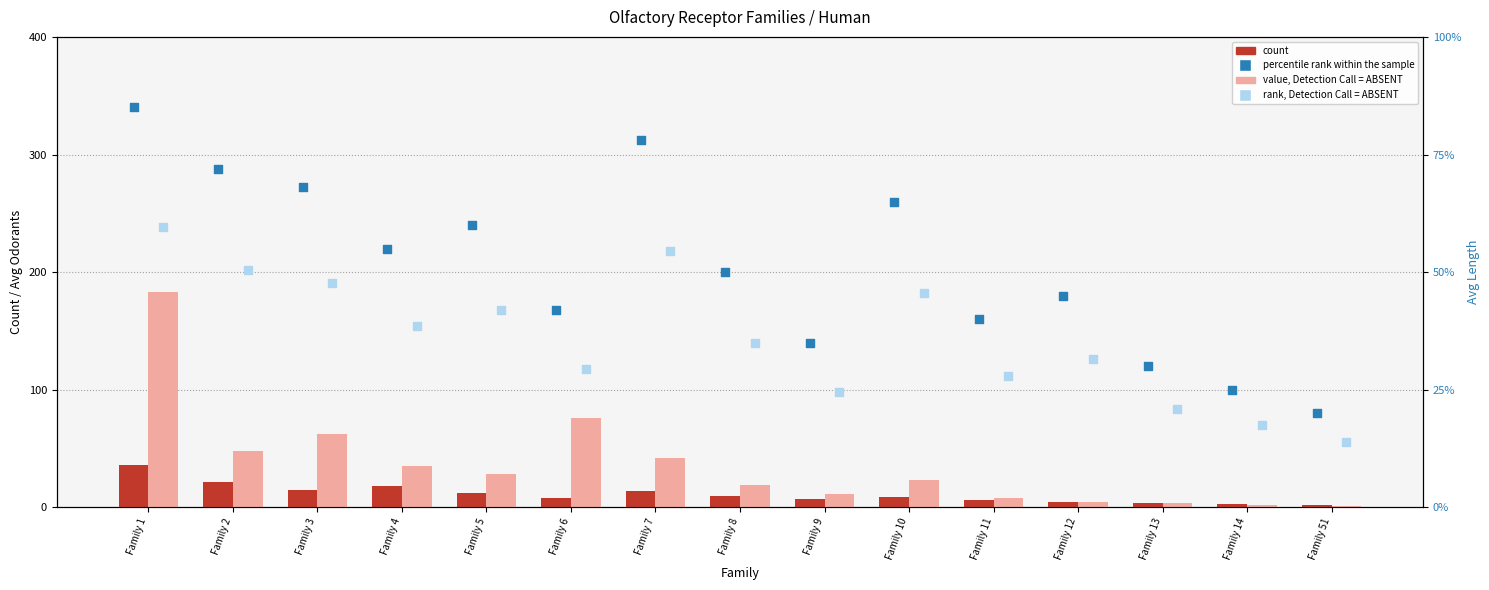

Which series has the largest total across all categories?

percentile rank within the sample